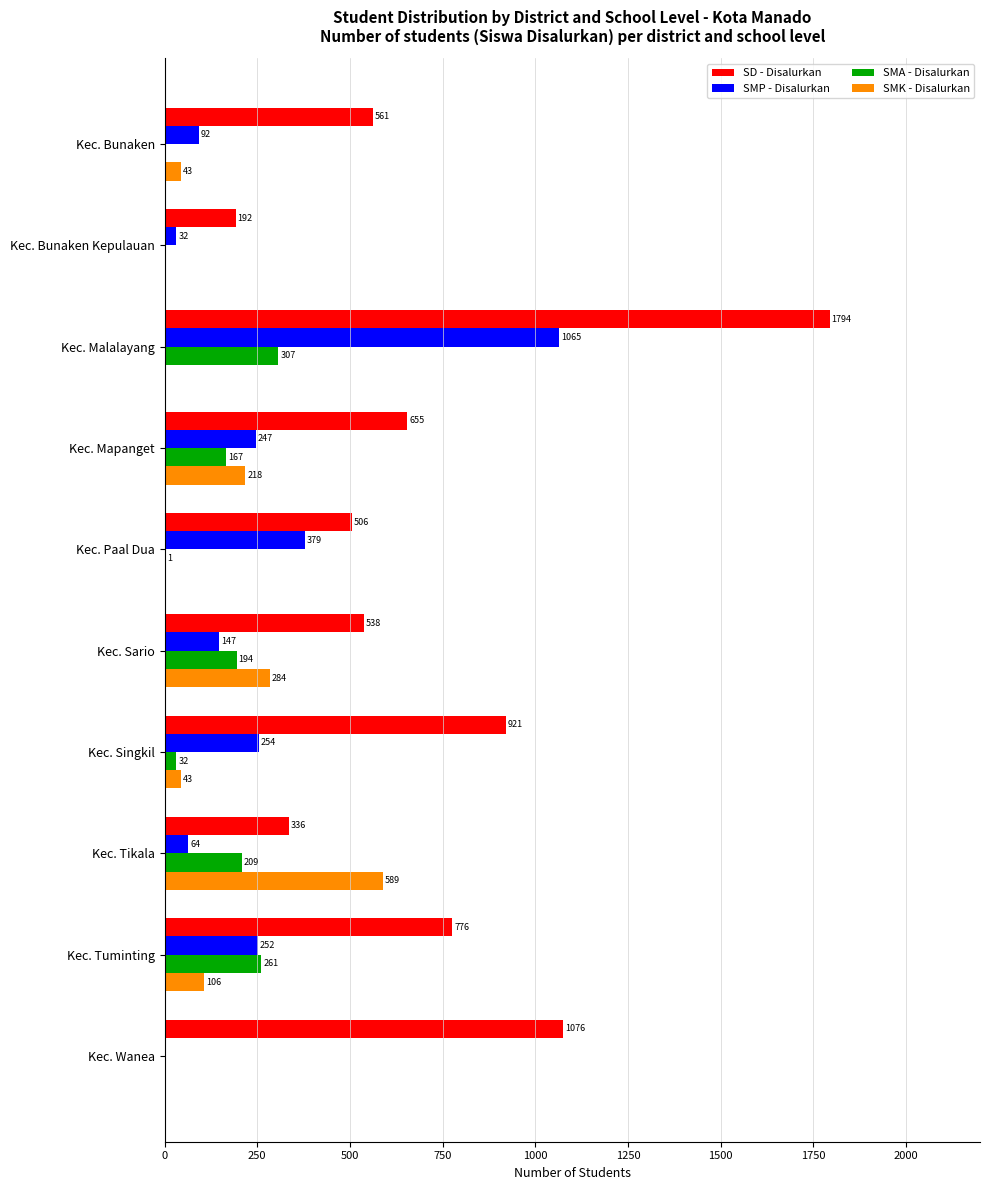

At which label does SMA - Disalurkan reach its peak?

Kec. Malalayang